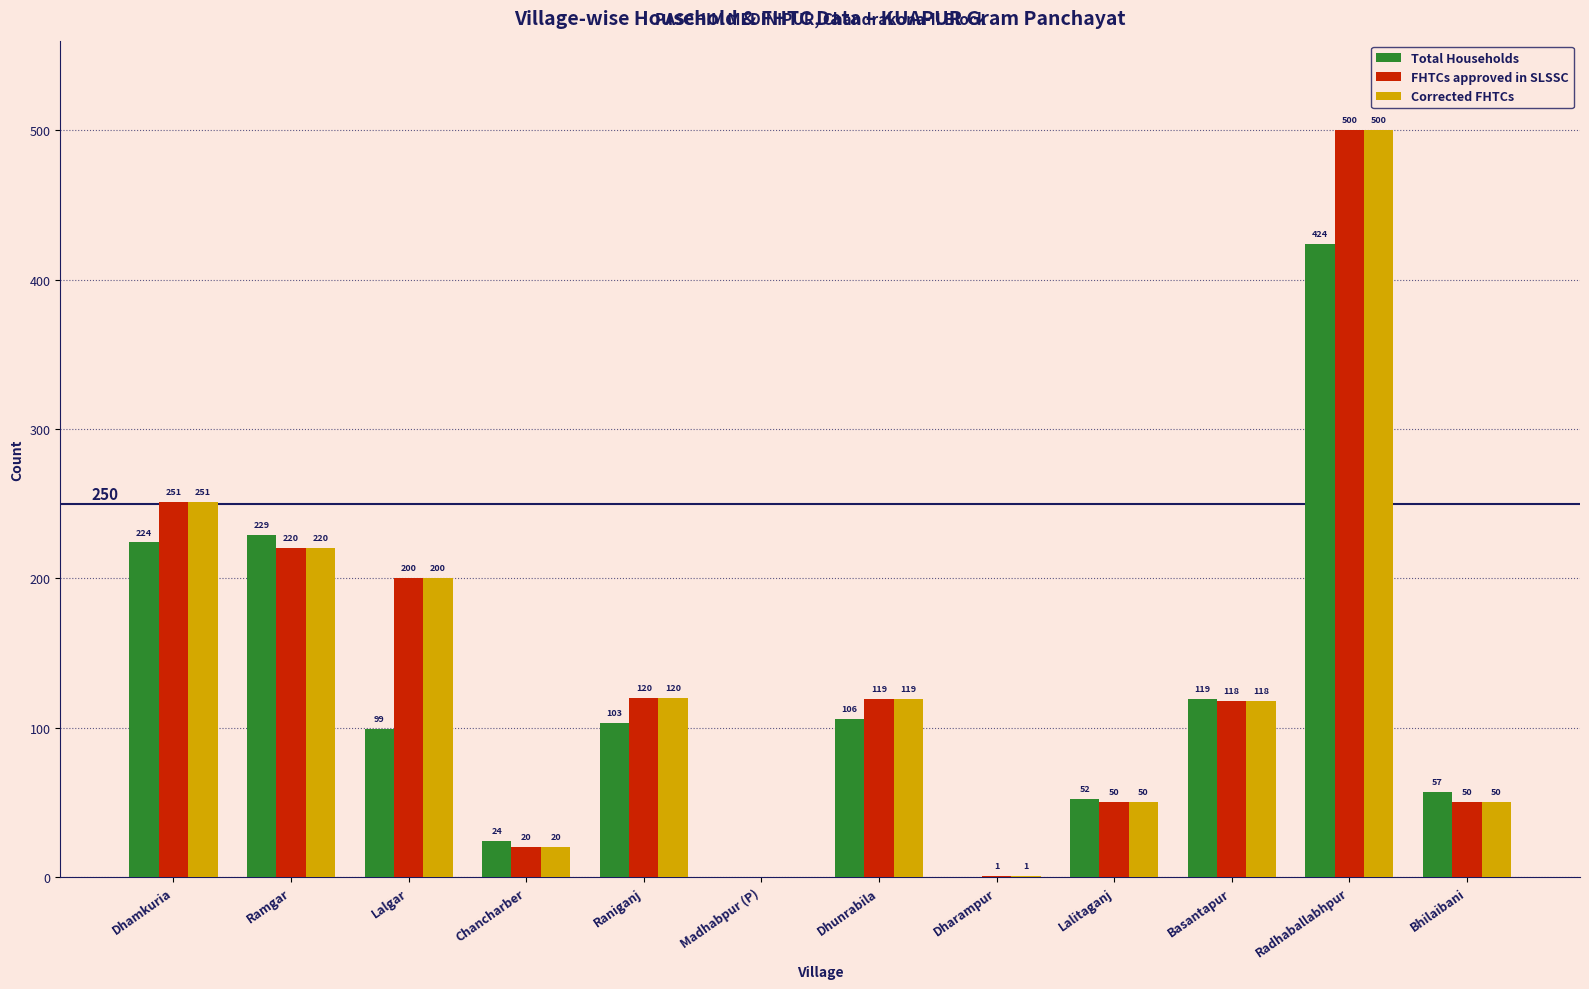

The Total Households series shows 30 at Lalgar. True or false?

False